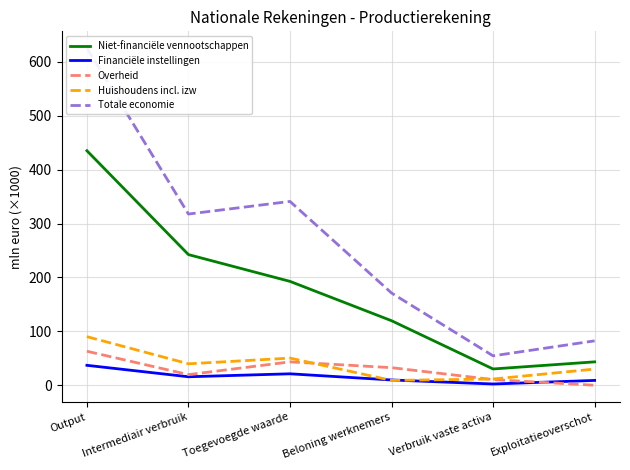

Reading left to right, list all the values displayed in this chart.

Niet-financiële vennootschappen: 435.0	242.3	192.7	119.7	30.2	43.4
Financiële instellingen: 37.0	15.7	21.2	9.8	2.3	9.0
Overheid: 63.1	19.7	43.4	32.6	10.5	0.0
Huishoudens incl. izw: 90.1	39.8	50.4	9.0	11.5	30.0
Totale economie: 625.2	317.6	341.0	171.1	54.5	82.4